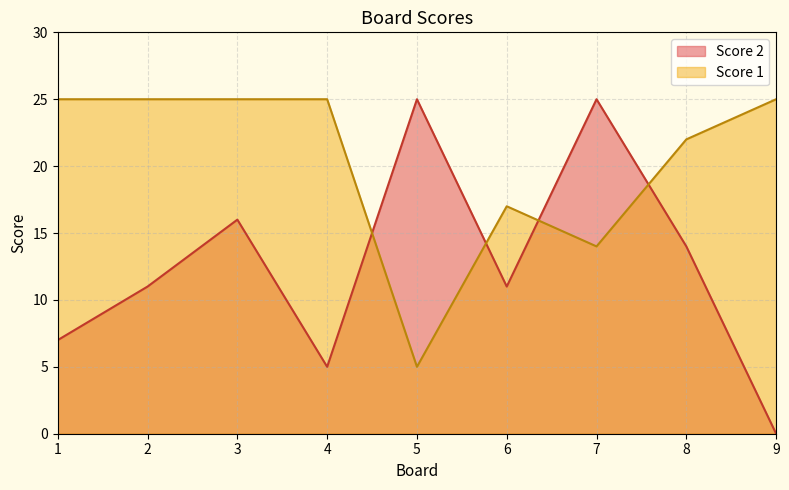

Reading right to left, list all the values displayed in this chart.

Score 1: 9=25	8=22	7=14	6=17	5=5	4=25	3=25	2=25	1=25
Score 2: 9=0	8=14	7=25	6=11	5=25	4=5	3=16	2=11	1=7